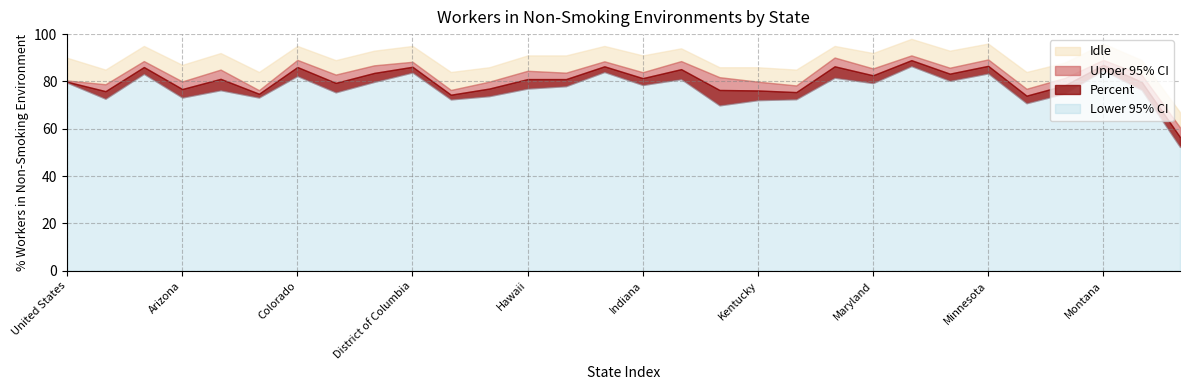

How many values in the Upper 95% CI series exceed 83?

16